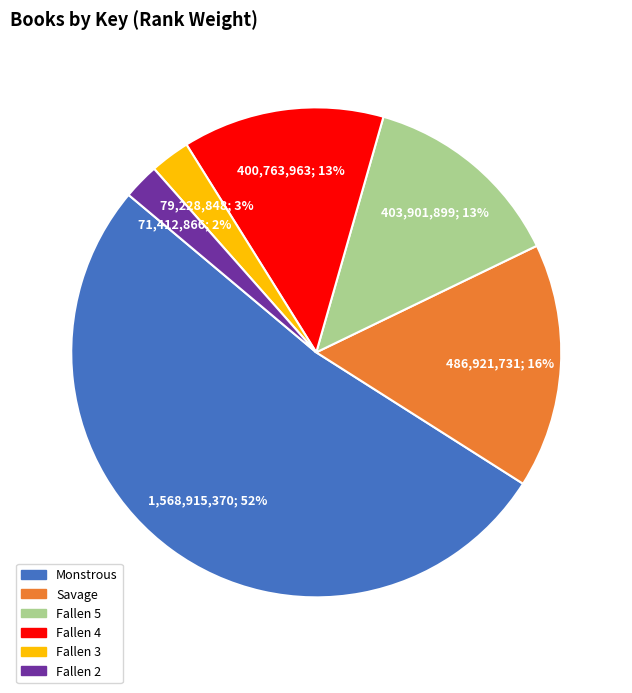

True or false: Fallen 4 accounts for 13% of the total.

True